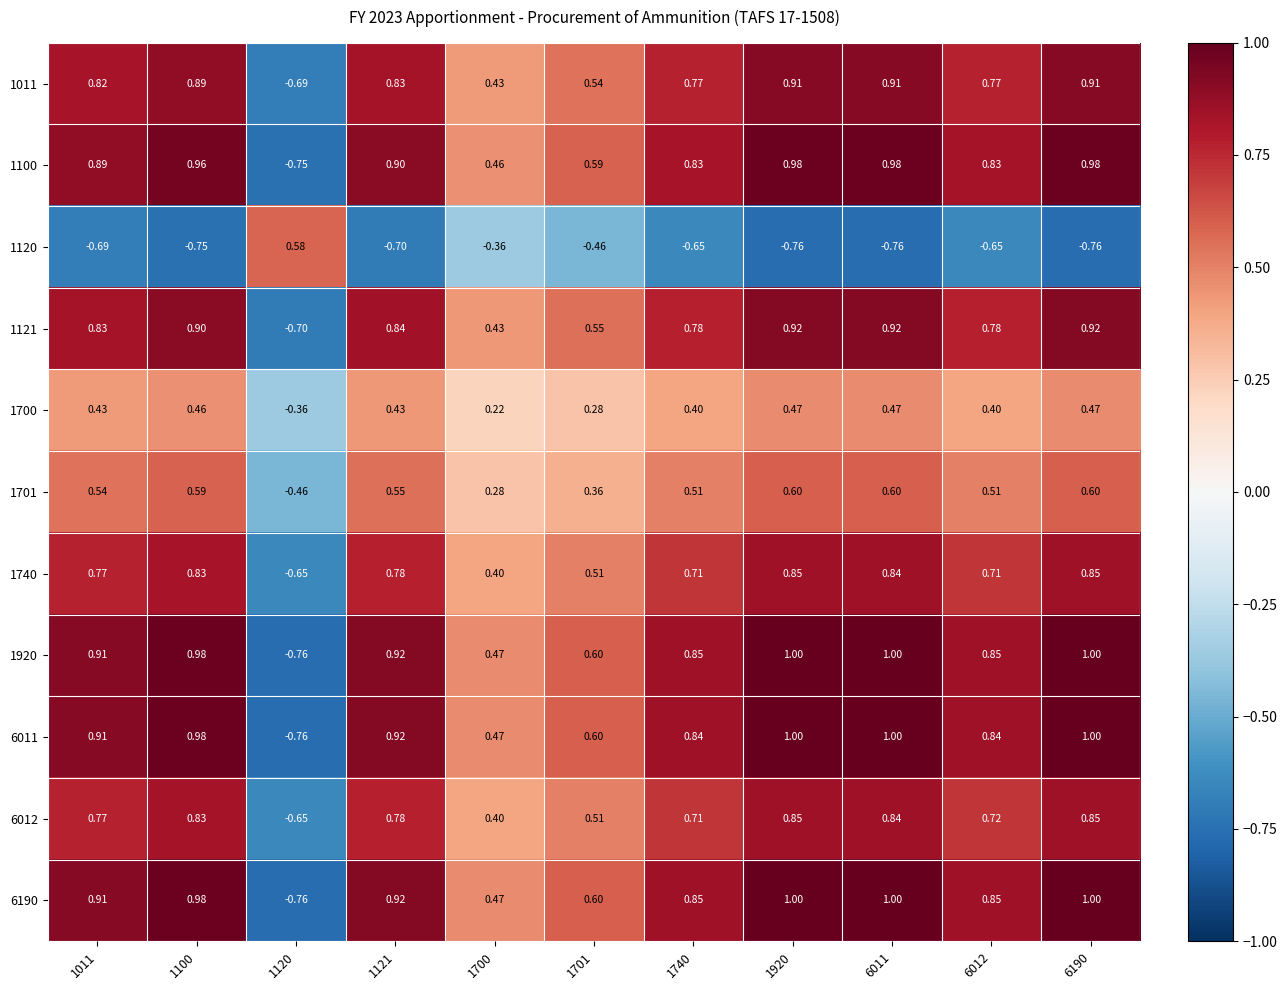

Is the value of 1121 at 1701 greater than the value of 6012 at 1701?

Yes